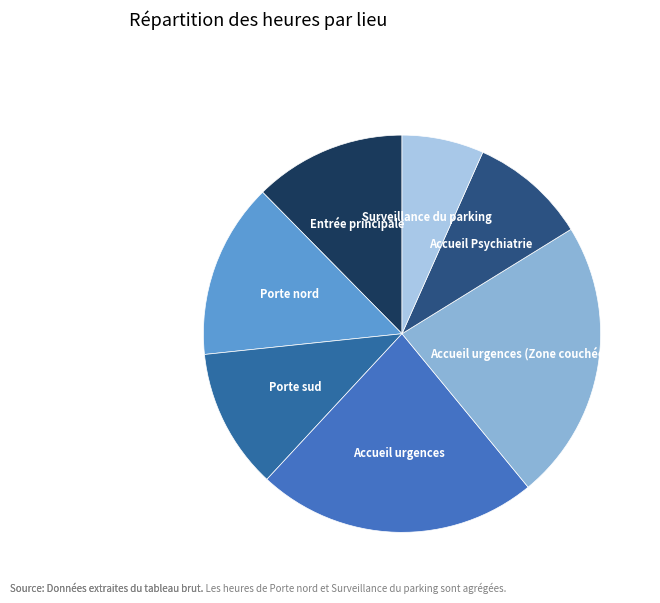

The Accueil Psychiatrie slice represents 1% of the pie. True or false?

False